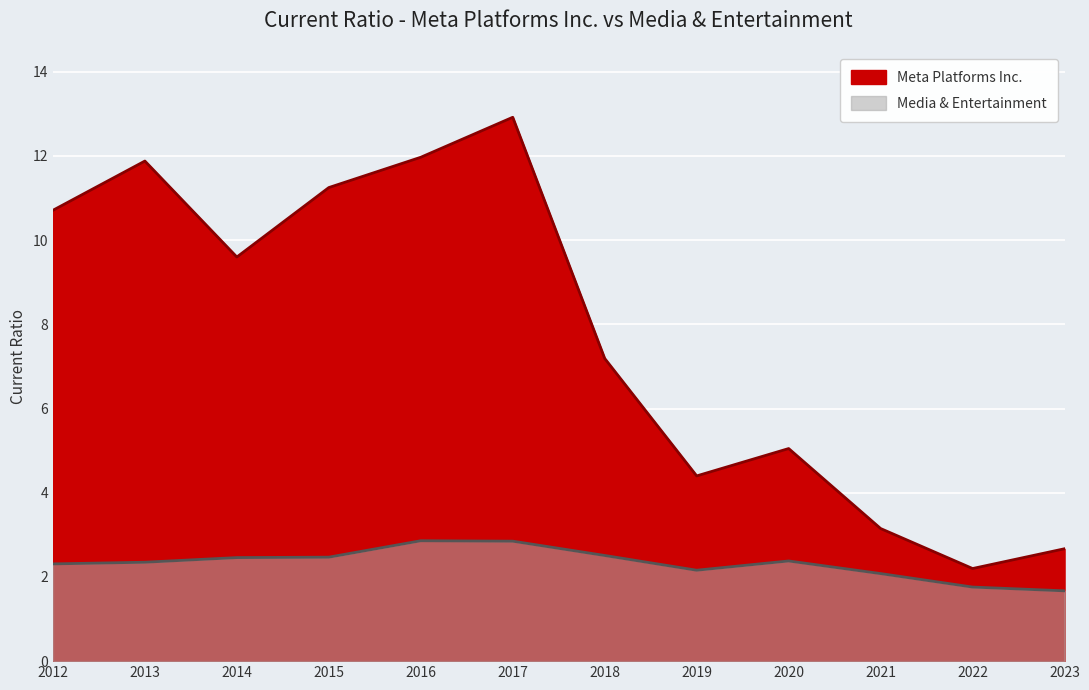

Which series has the largest total across all categories?

Meta Platforms Inc.